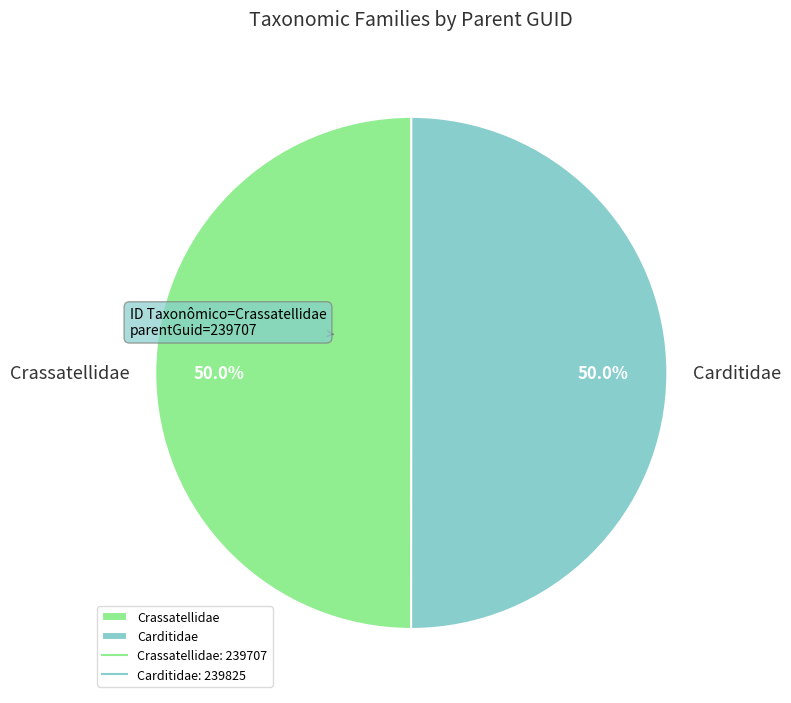

The Carditidae slice represents 50% of the pie. True or false?

True